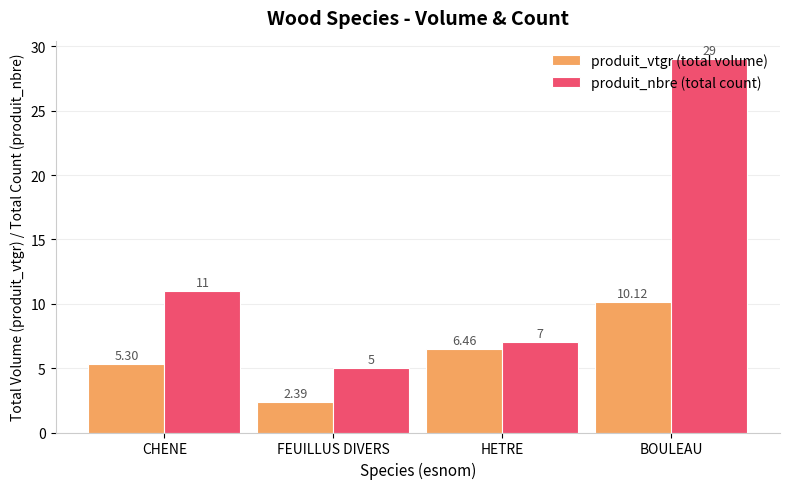

What is the label of the 2nd bar from the left?

FEUILLUS DIVERS